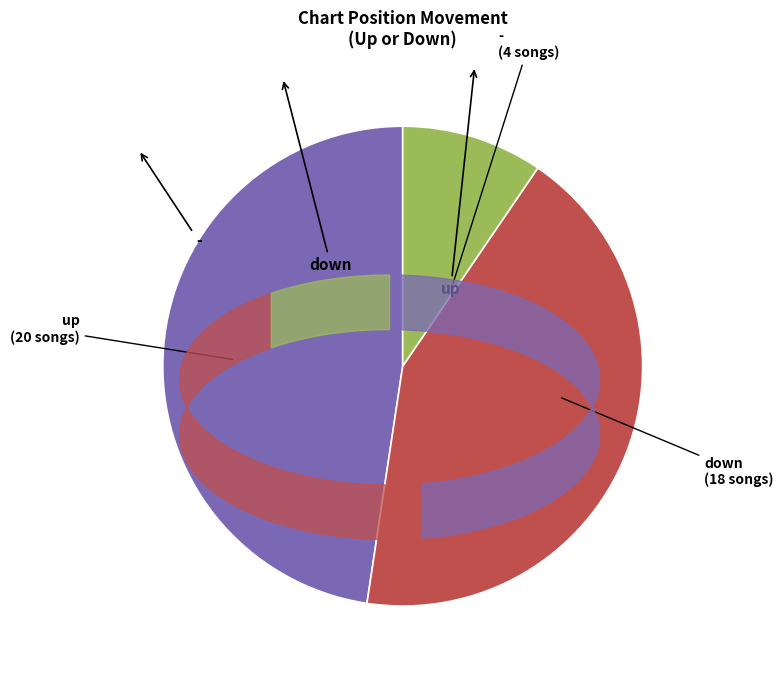

Between down and -, which is larger?

down